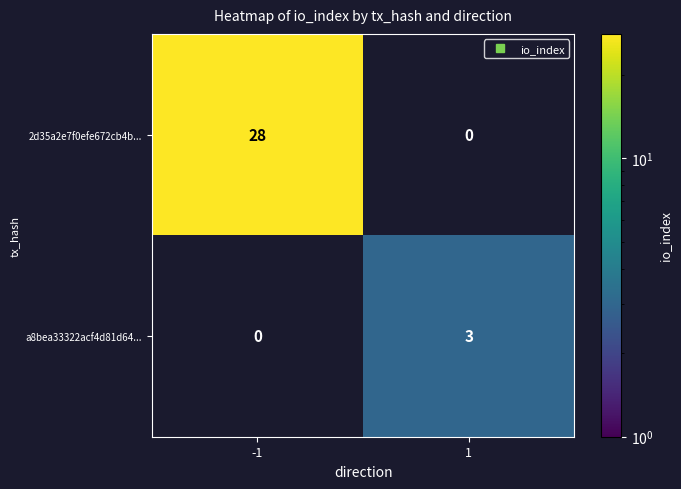

Rank the series by their maximum value, from highest to lowest.

2d35a2e7f0efe672cb4b..., a8bea33322acf4d81d64...